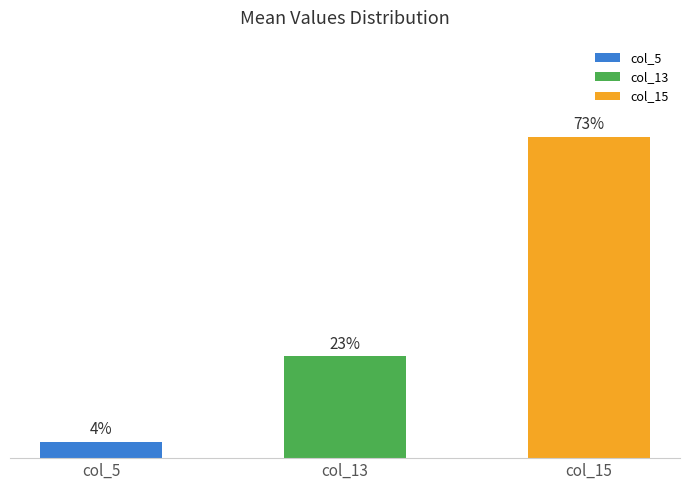

Where is the data nearest to the value 38?

col_13